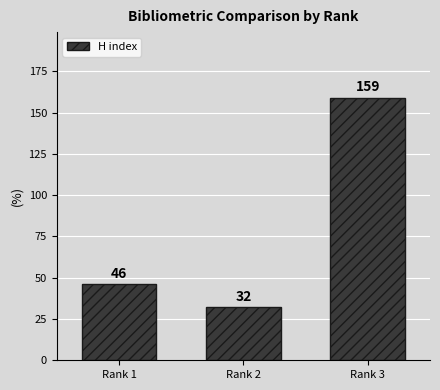

Where is the data nearest to the value 95?

Rank 1